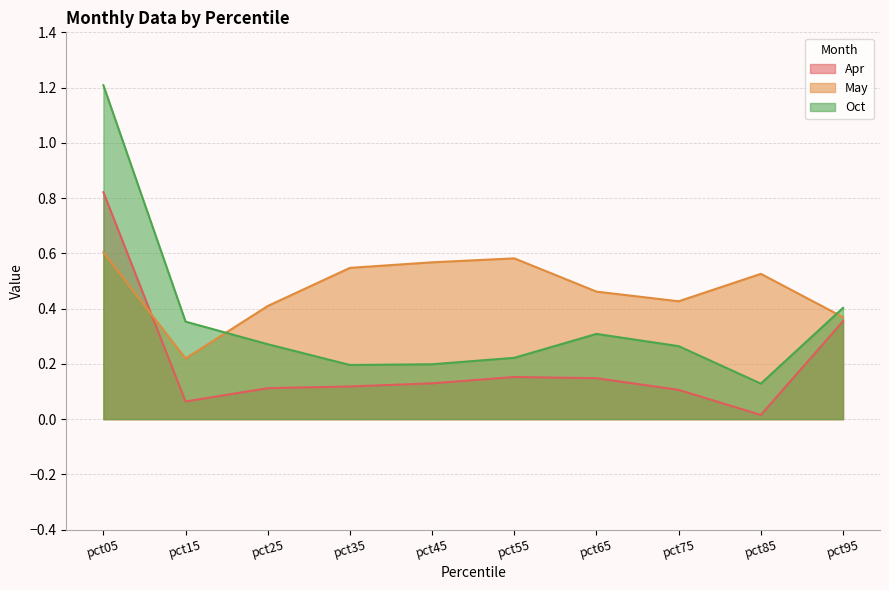

Reading left to right, extract all data points from this chart.

Apr: pct05=0.8	pct15=0.1	pct25=0.1	pct35=0.1	pct45=0.1	pct55=0.2	pct65=0.1	pct75=0.1	pct85=0.0	pct95=0.4
May: pct05=0.6	pct15=0.2	pct25=0.4	pct35=0.5	pct45=0.6	pct55=0.6	pct65=0.5	pct75=0.4	pct85=0.5	pct95=0.4
Oct: pct05=1.2	pct15=0.4	pct25=0.3	pct35=0.2	pct45=0.2	pct55=0.2	pct65=0.3	pct75=0.3	pct85=0.1	pct95=0.4